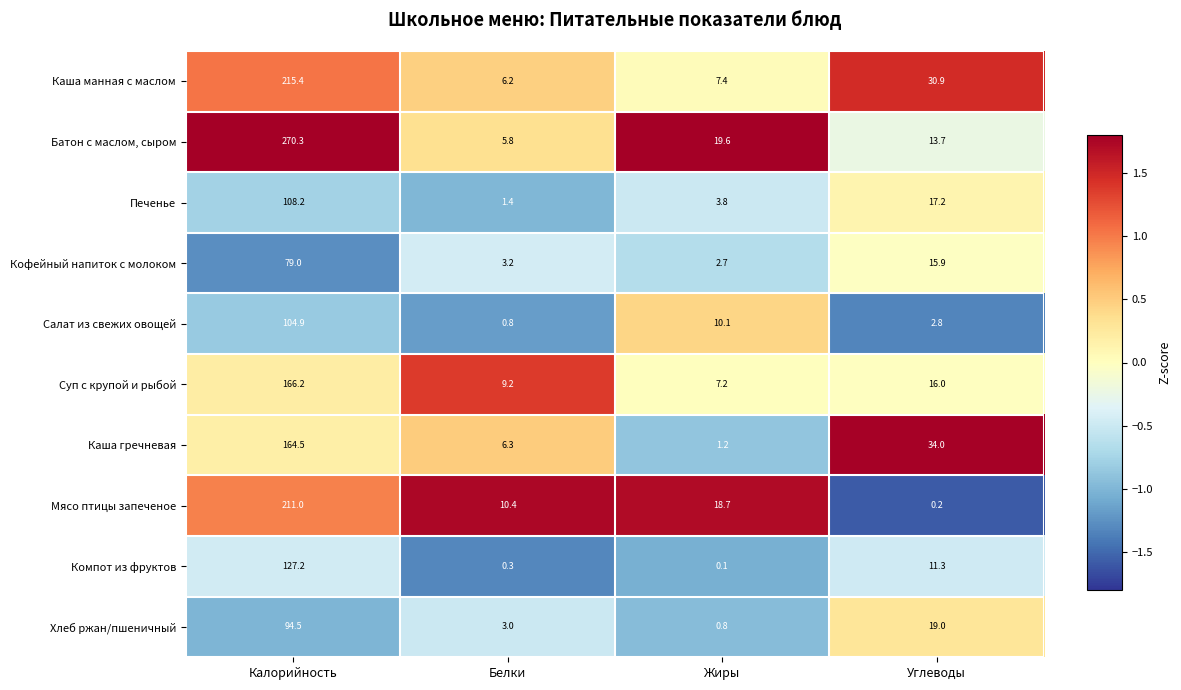

Rank the series at Калорийность from highest to lowest value.

Батон с маслом, сыром, Каша манная с маслом, Мясо птицы запеченое, Суп с крупой и рыбой, Каша гречневая, Компот из фруктов, Печенье, Салат из свежих овощей, Хлеб ржан/пшеничный, Кофейный напиток с молоком